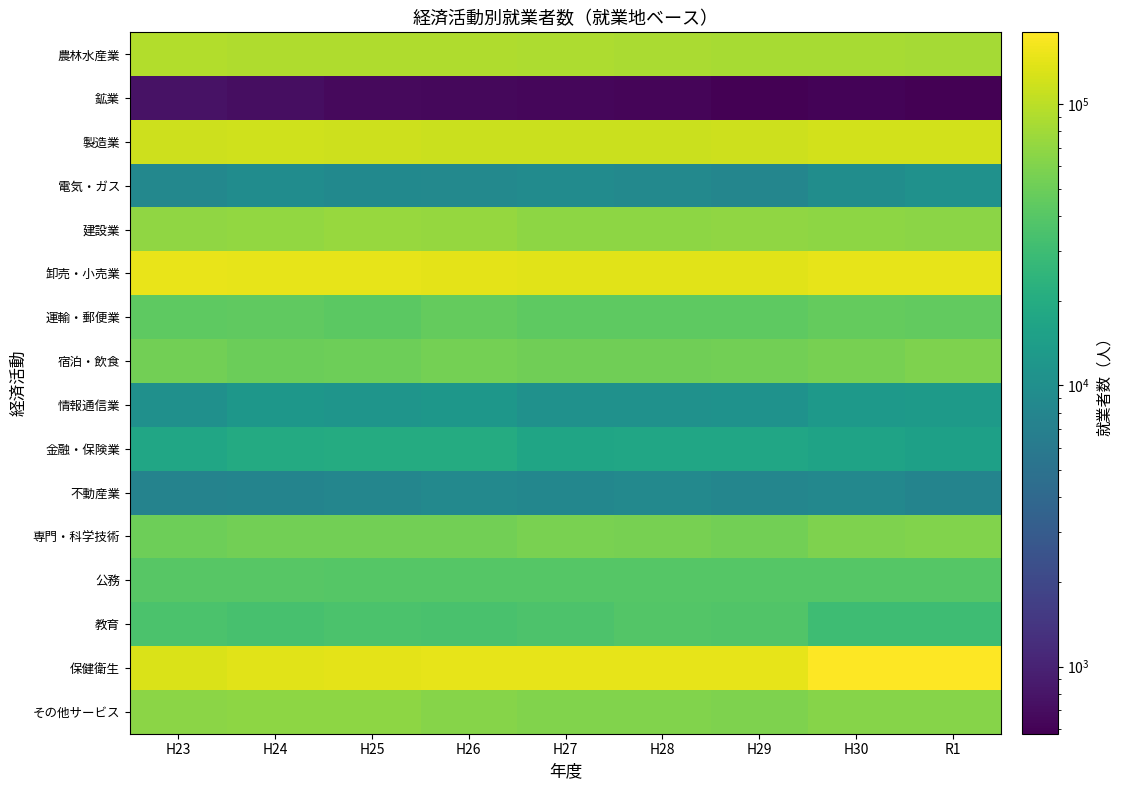

What is the spread (max minus min) of values at H24?

144429